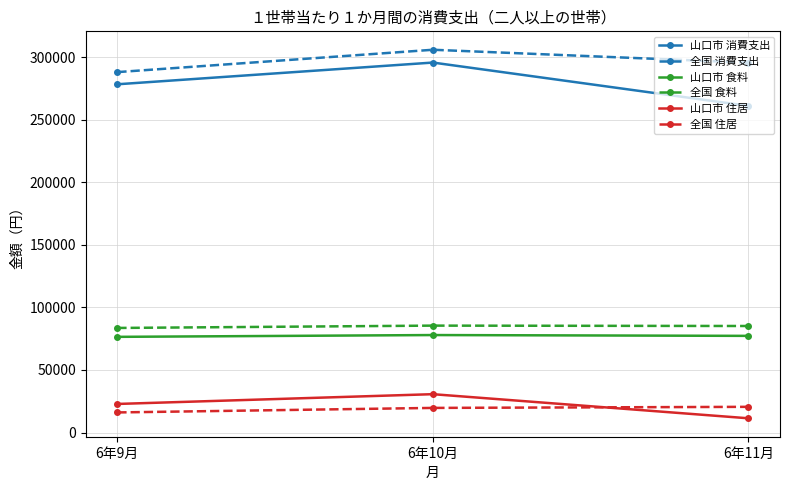

What is the value of the 山口市 食料 point at the 1st from the left?

76452